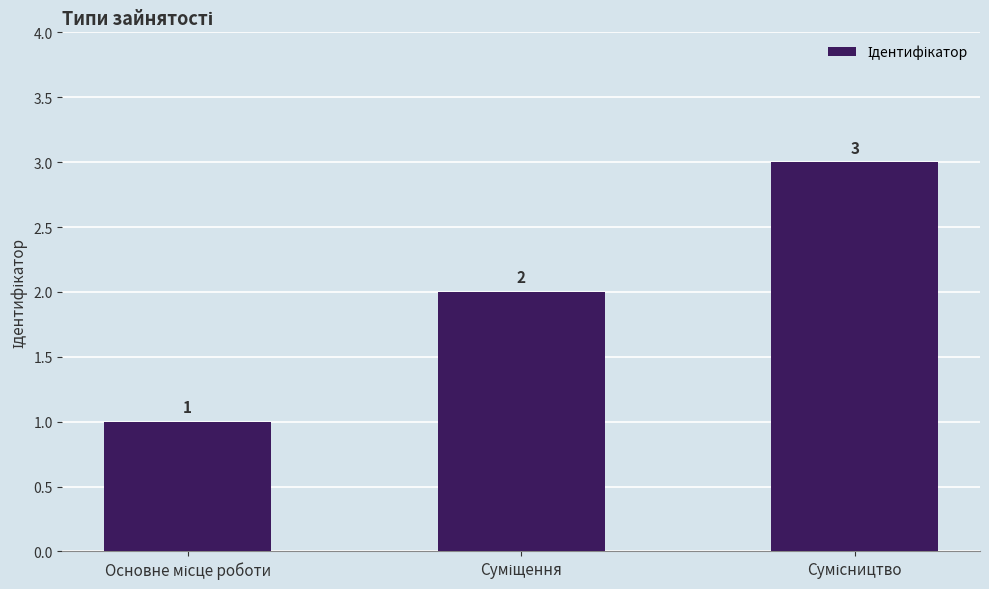

What is the sum of all values?

6